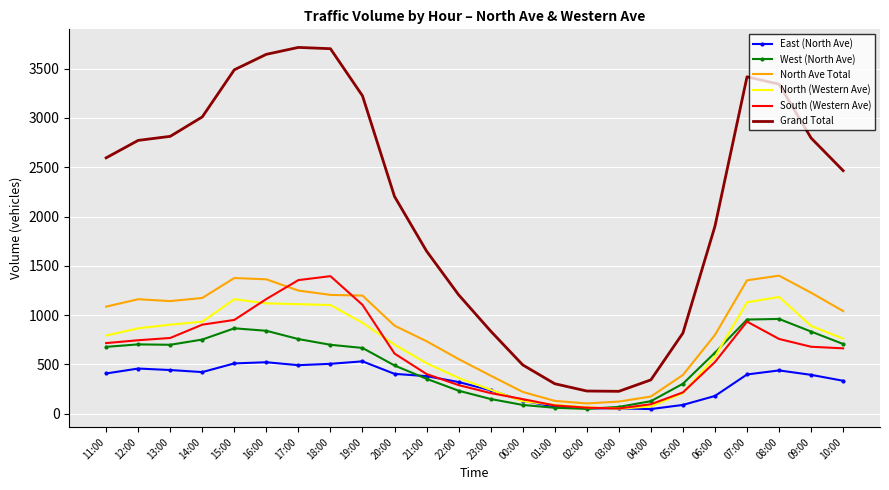

What is the total value across all series at 08:00?

8084